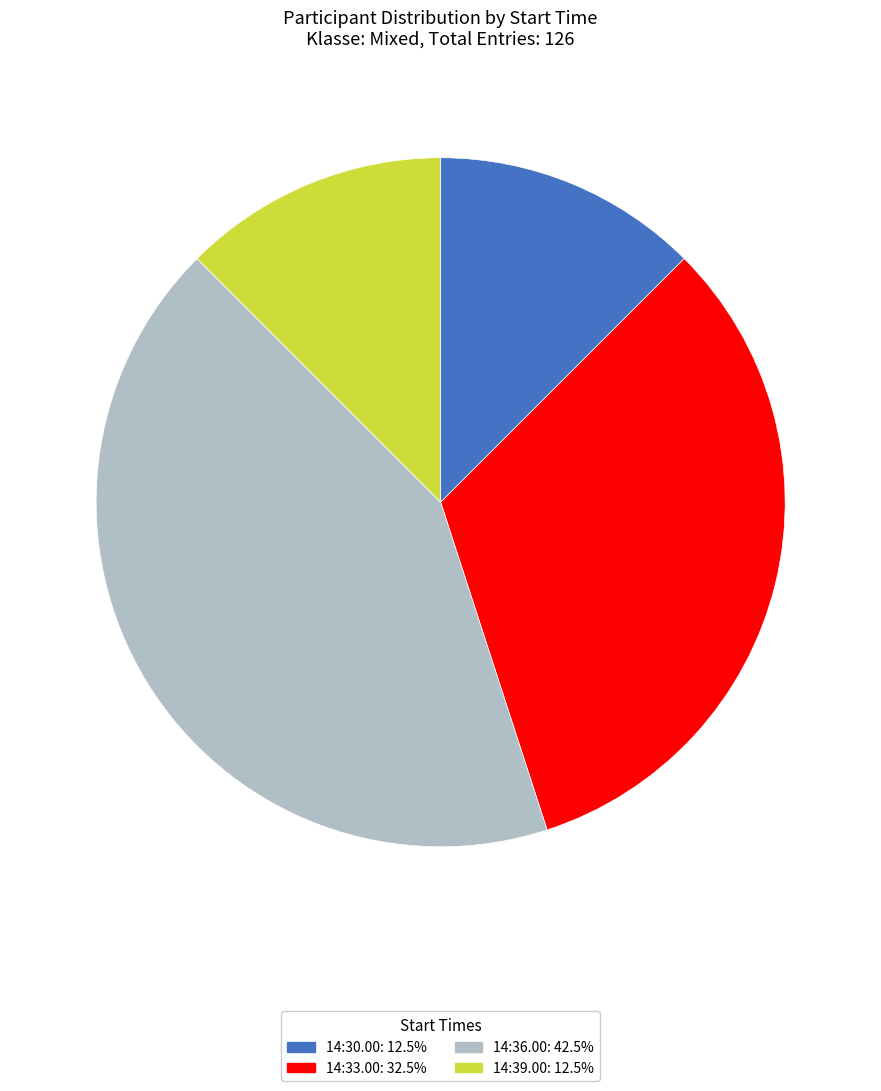

Combined, do 14:39.00: 12.5% and 14:30.00: 12.5% account for over 50%?

No